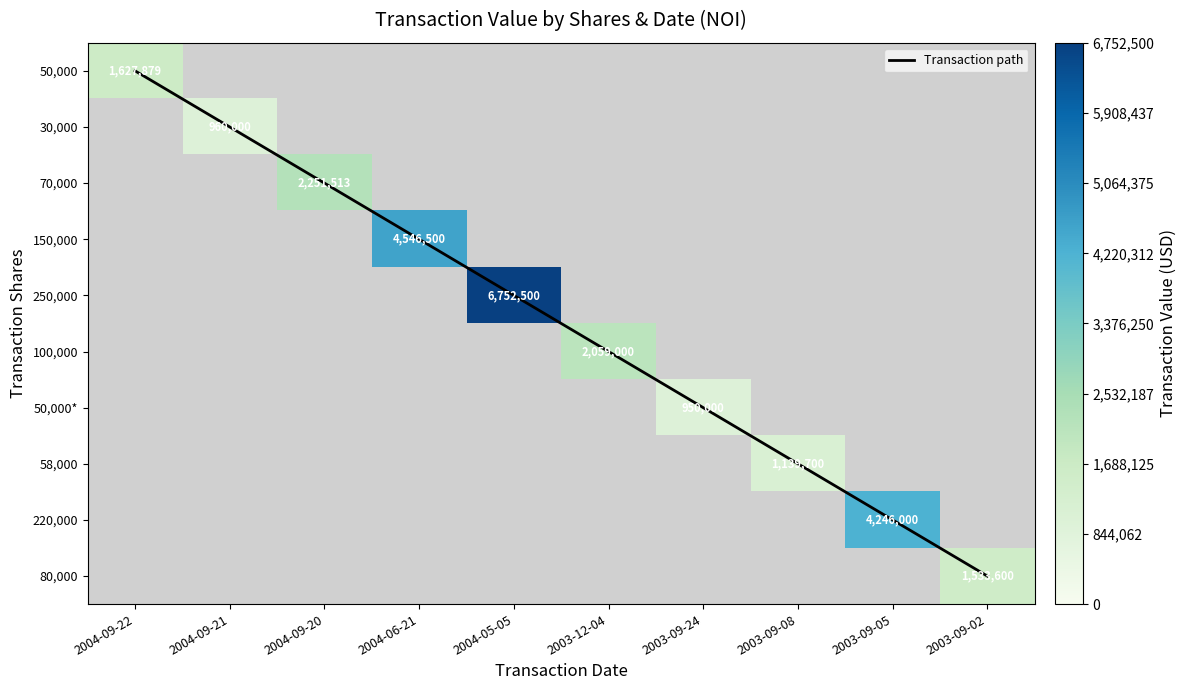

What is the highest value of the 50,000 series?

1627879.0